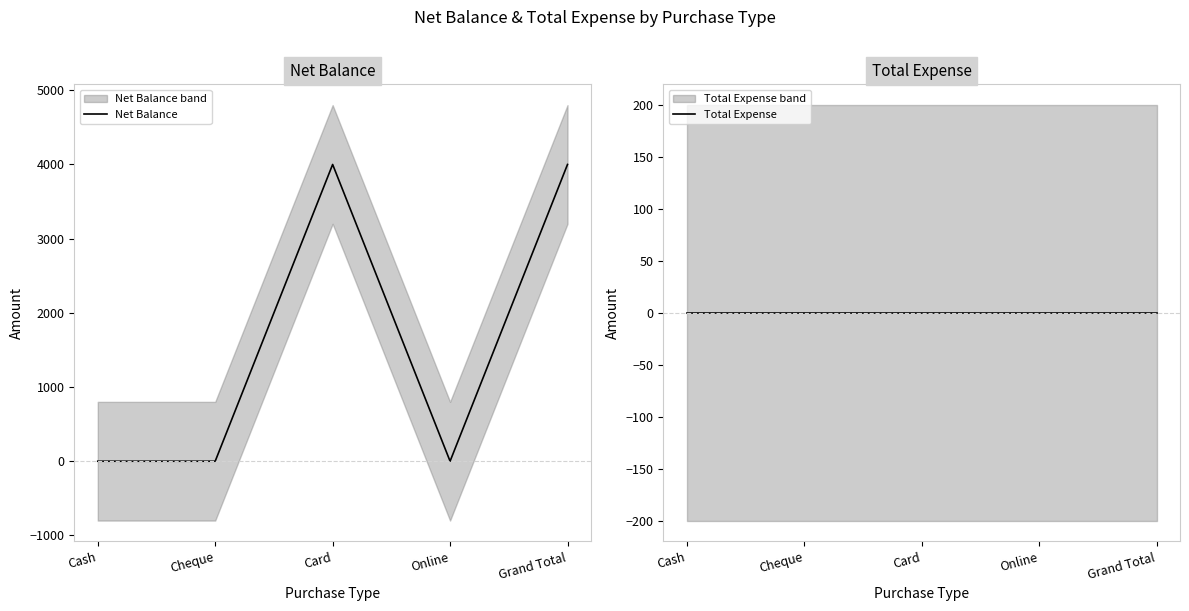

Which label corresponds to the smallest value in the chart?

Cash